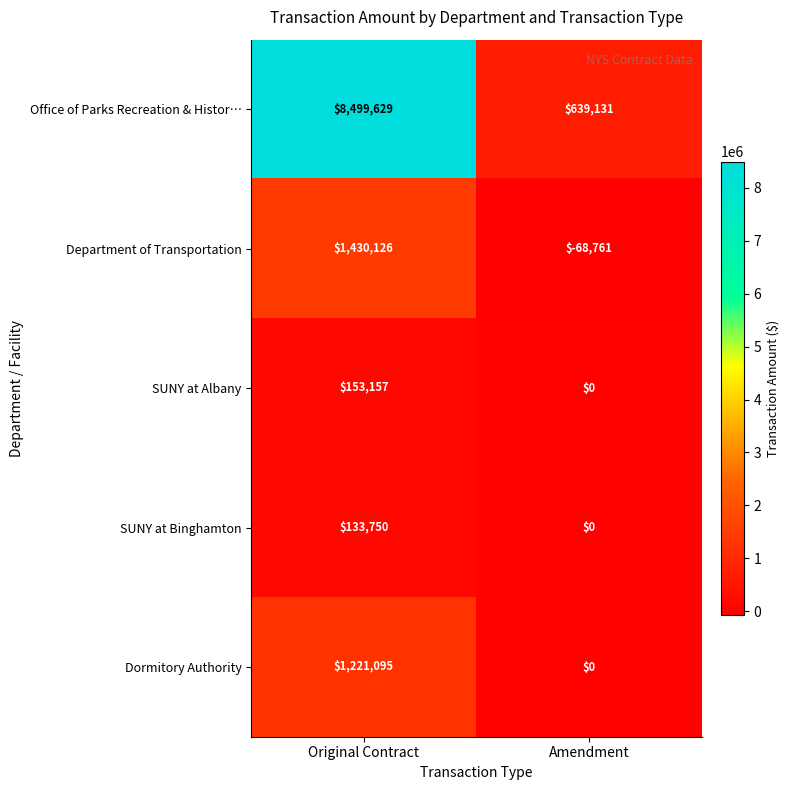

List the series in order of their peak value, lowest first.

SUNY at Binghamton, SUNY at Albany, Dormitory Authority, Department of Transportation, Office of Parks Recreation & Histor…